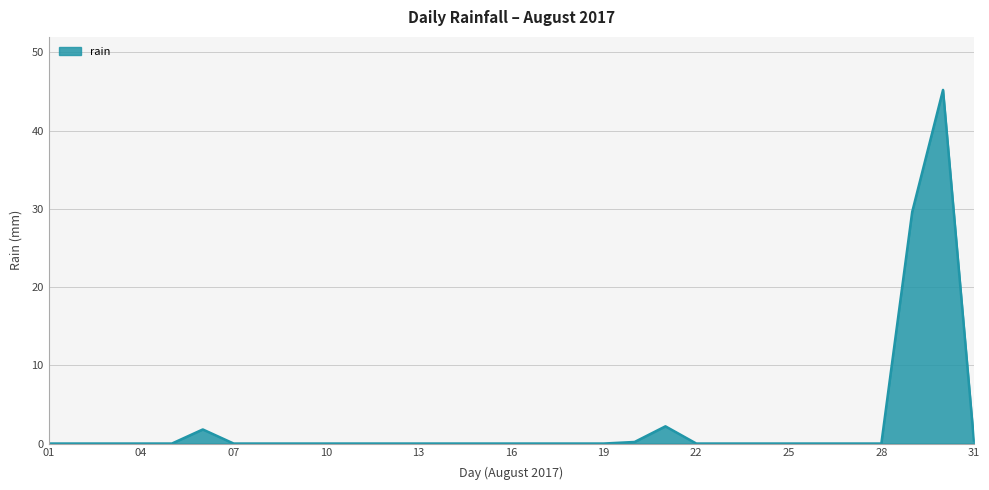

What is the maximum value shown in the chart?

45.2